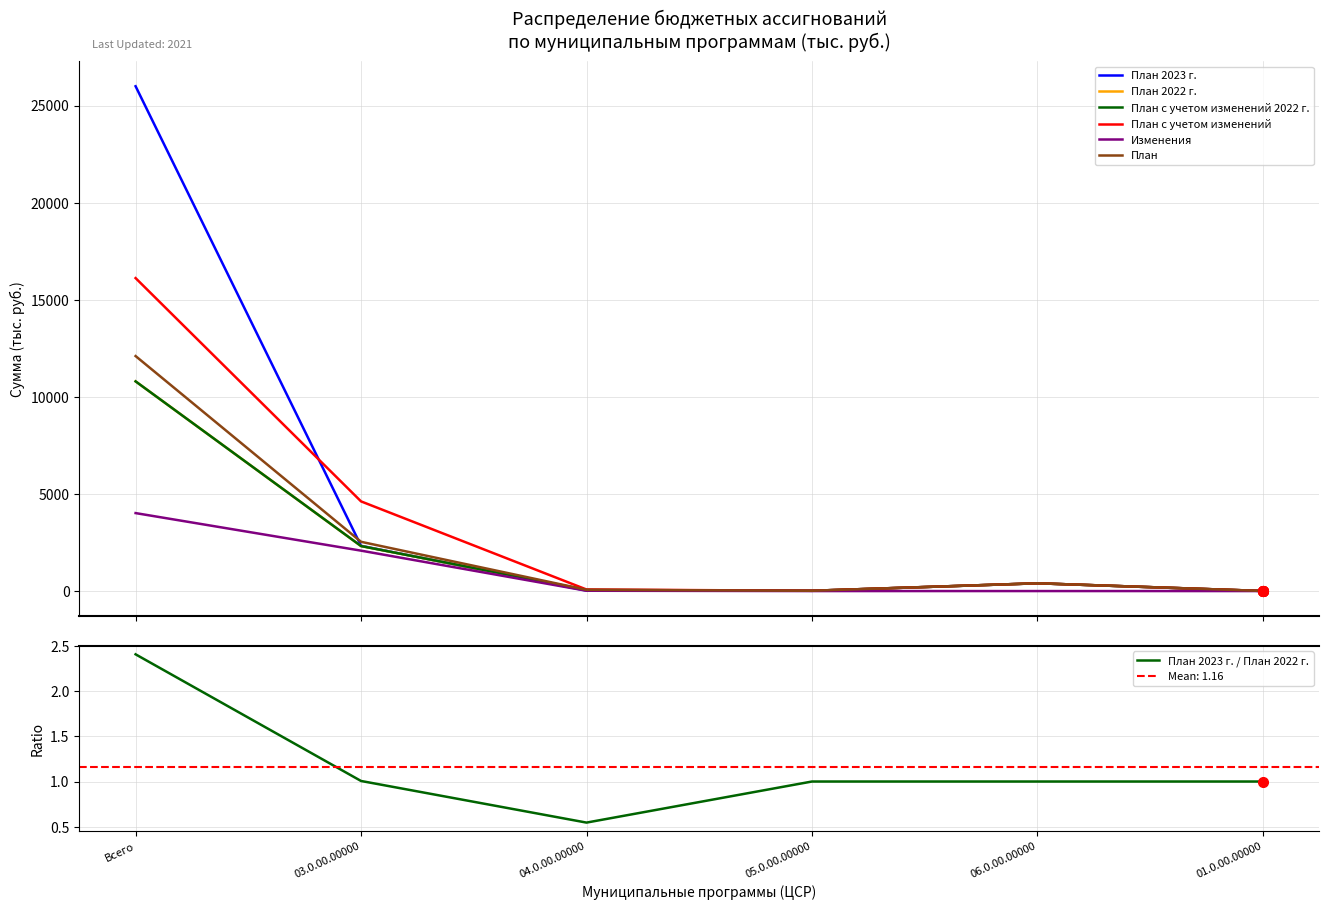

Reading right to left, list all the values displayed in this chart.

План 2023 г.: 3.0	400.0	15.0	24.0	2330.6	25994.6
План 2022 г.: 3.0	400.0	15.0	44.0	2316.7	10797.3
План с учетом изменений 2022 г.: 3.0	400.0	15.0	57.8	2316.7	10797.3
План с учетом изменений: 5.0	400.0	15.0	80.0	4617.1	16115.2
Изменения: 0.0	0.0	0.0	16.0	2080.7	4014.7
План: 5.0	400.0	15.0	64.0	2536.4	12100.5